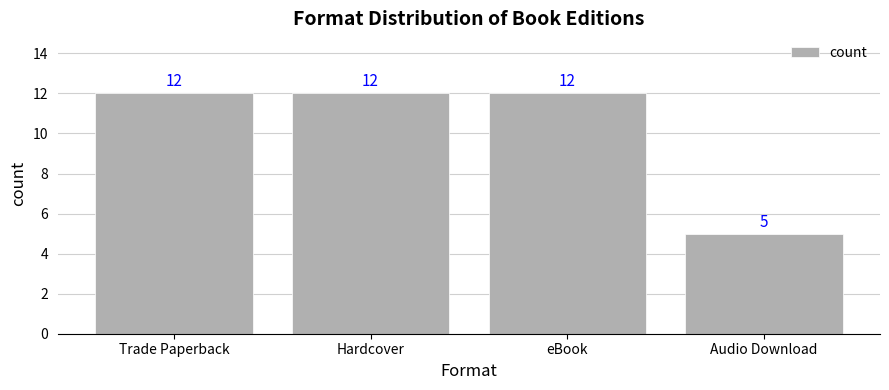

At which label is the value closest to 8?

Audio Download